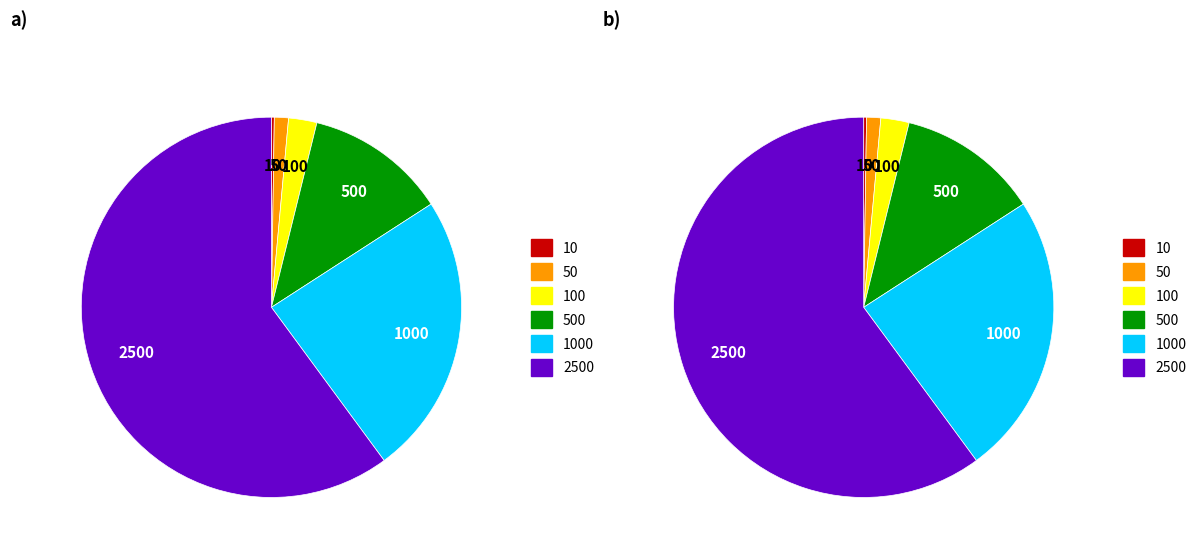

Is 100 the majority of the pie?

No